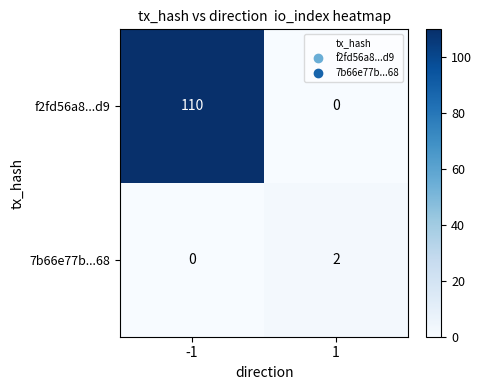

List the series in order of their peak value, highest first.

f2fd56a8...d9, 7b66e77b...68